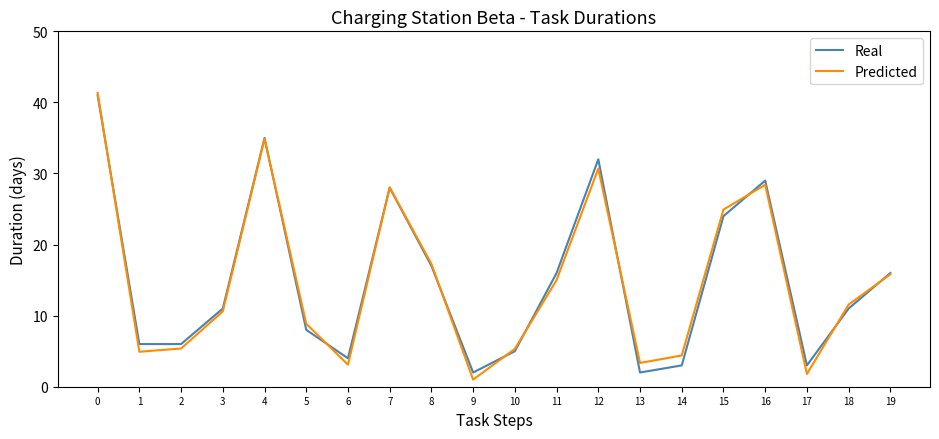

What is the sum of the Real values at 6 and 10?

9.0